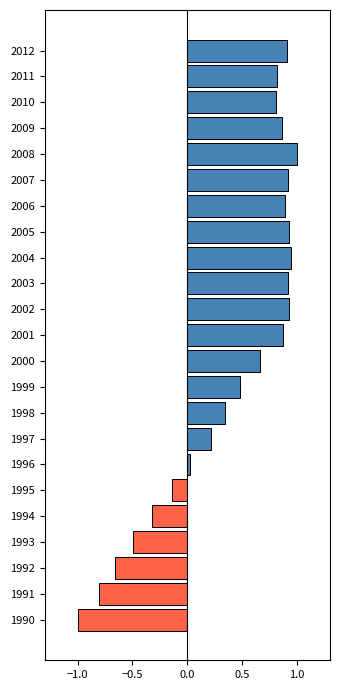

Read the value at 1990.

-1.0